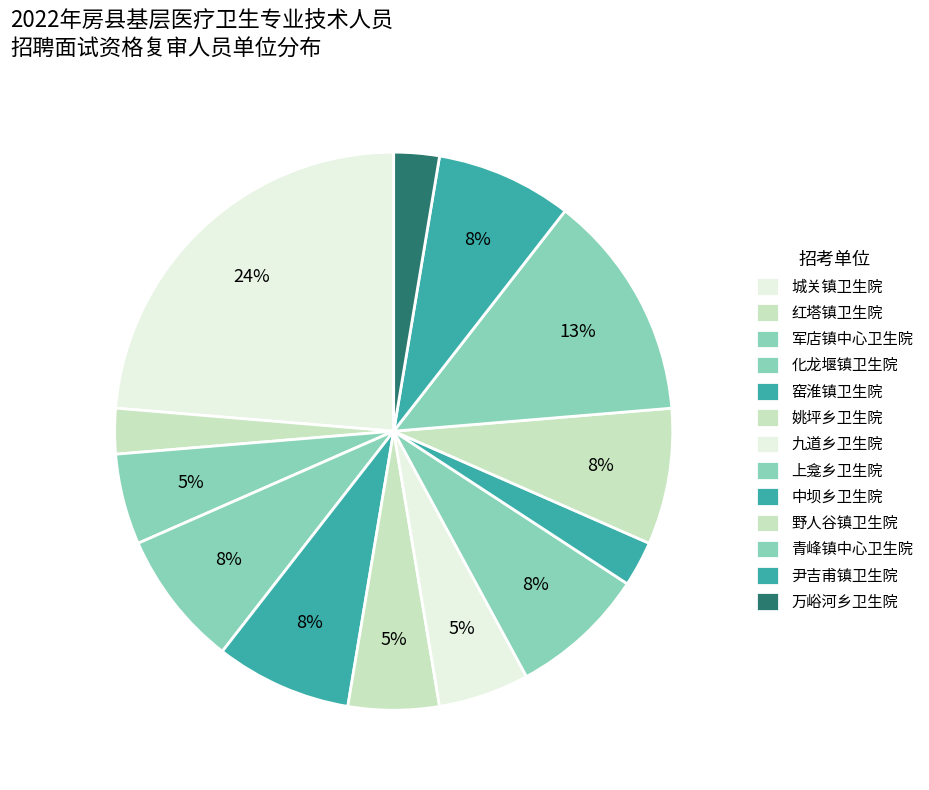

How many segments does this pie chart have?

13